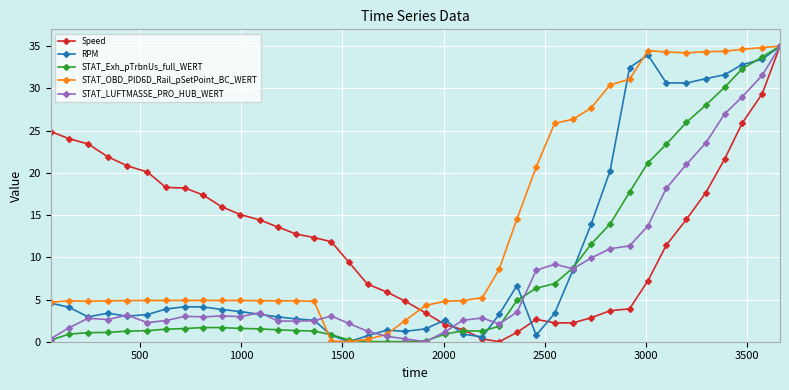

True or false: RPM has more than 1 points higher than both neighbors.

True